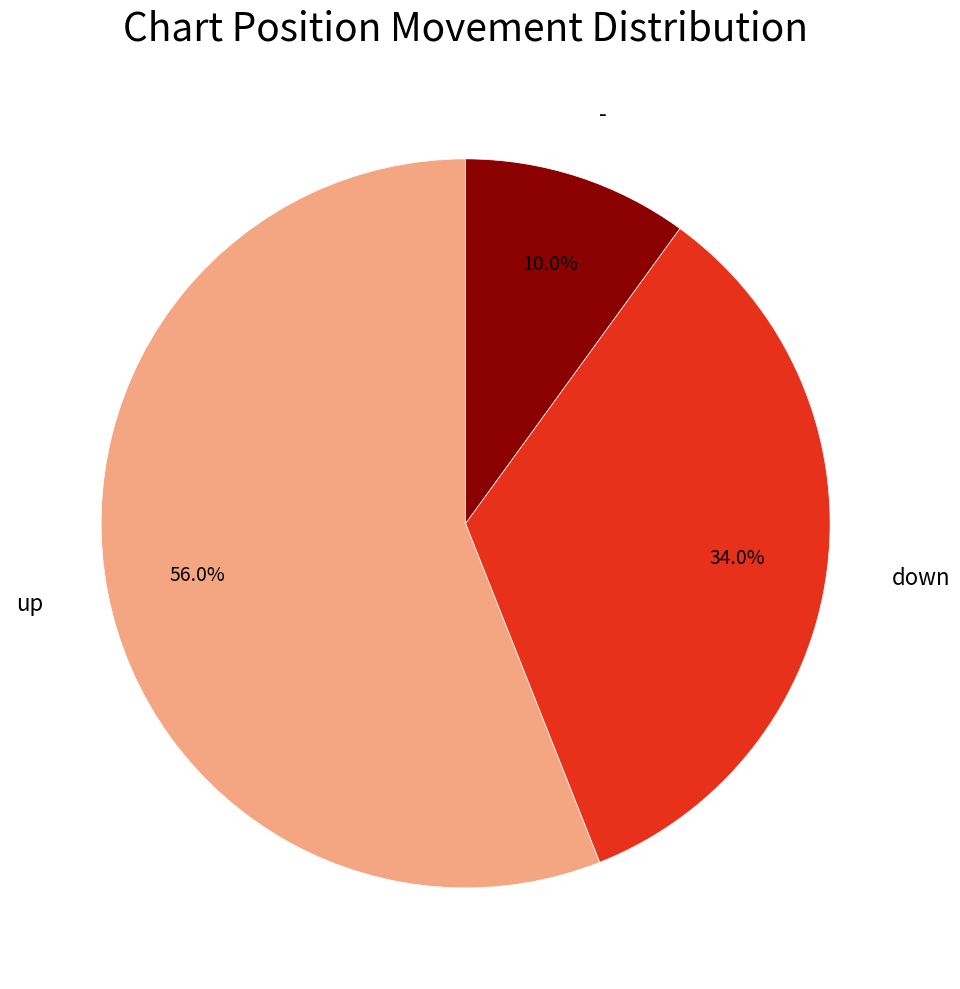

Does any single category account for the majority?

Yes